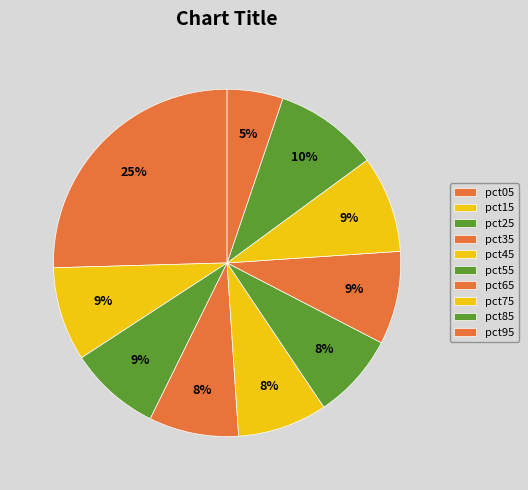

Is there a majority slice in this chart?

No